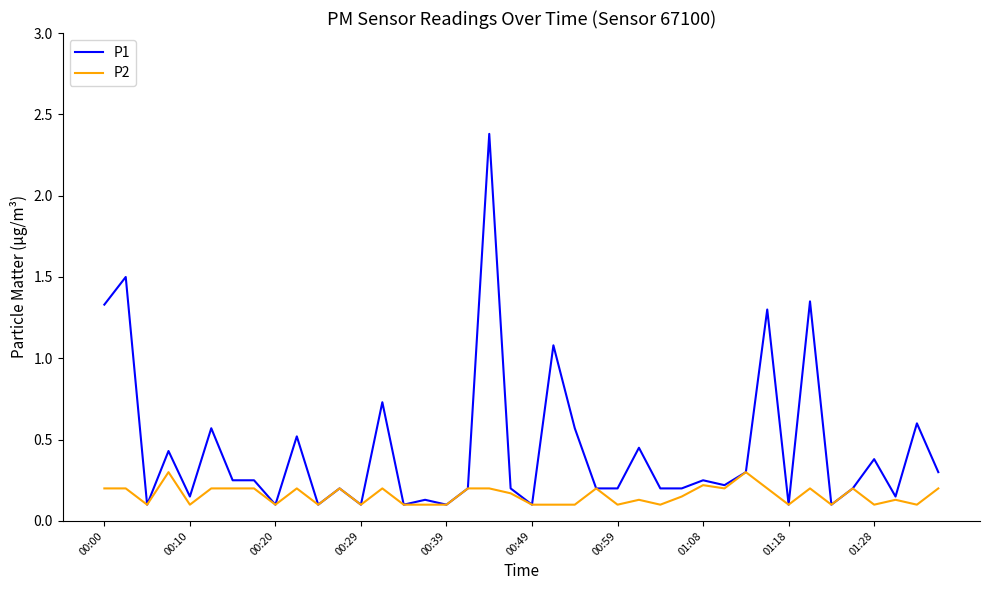

What is the greatest value displayed?

2.4